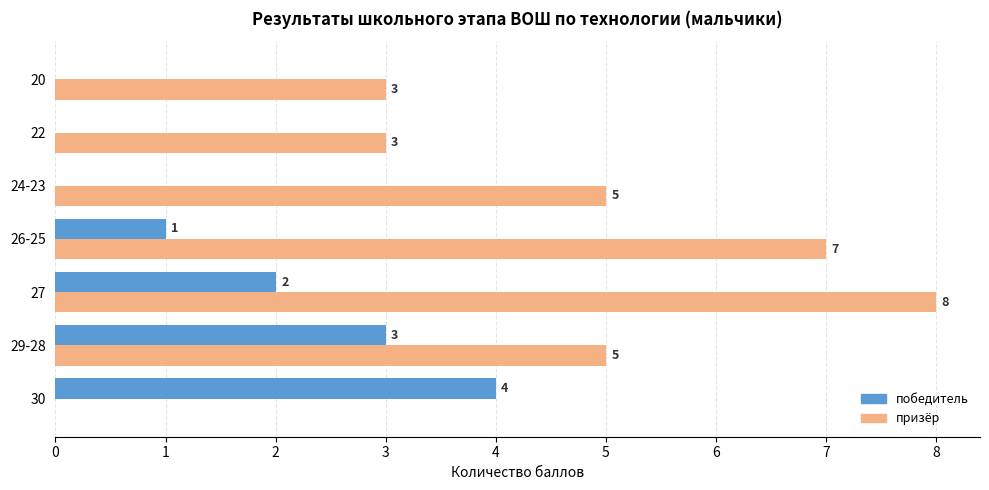

Count the number of data series in this chart.

2